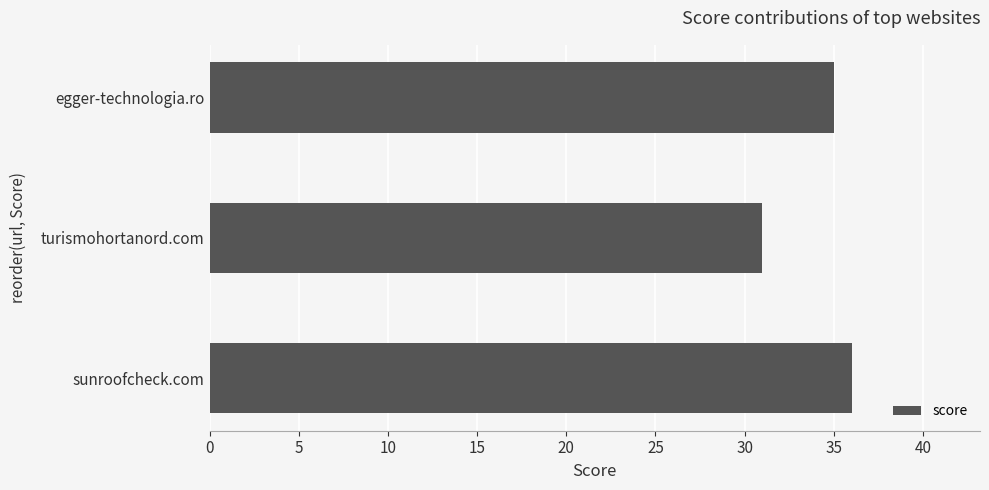

What is the ratio of the value at egger-technologia.ro to the value at turismohortanord.com?

1.1